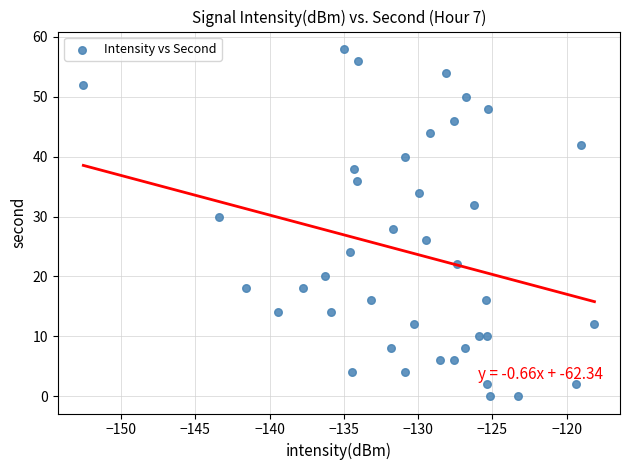

What is the range of Y values (max minus min)?

58